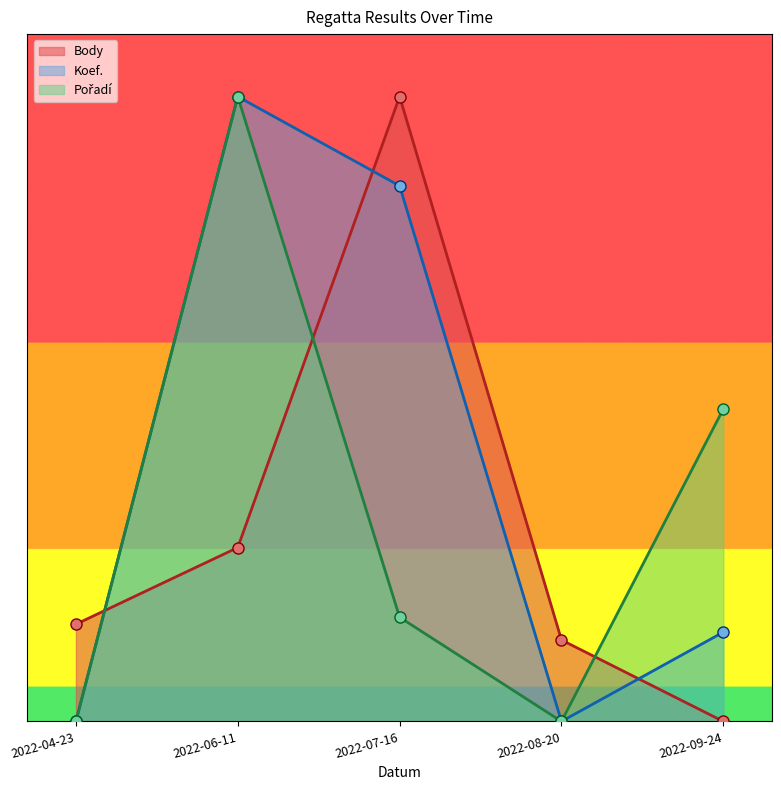

At which category does Body reach its first local peak?

2022-07-16